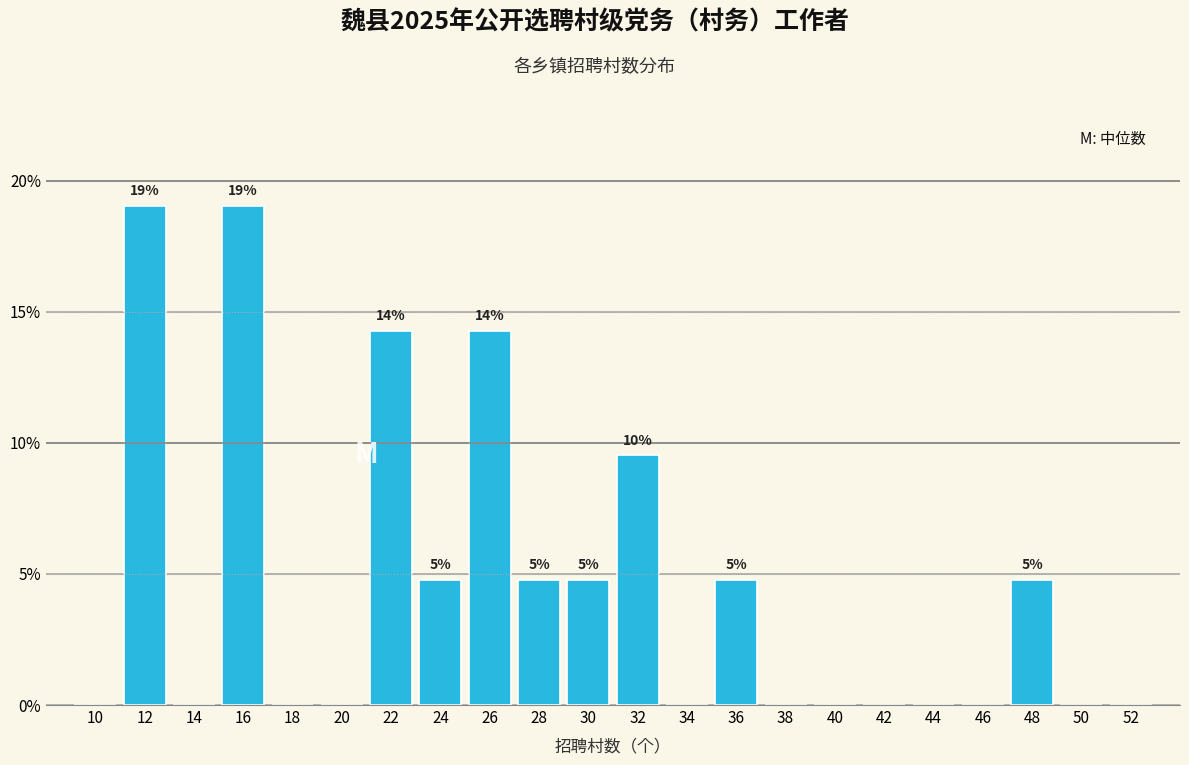

Reading left to right, extract all data points from this chart.

10=0.0	12=19.0	14=0.0	16=19.0	18=0.0	20=0.0	22=14.3	24=4.8	26=14.3	28=4.8	30=4.8	32=9.5	34=0.0	36=4.8	38=0.0	40=0.0	42=0.0	44=0.0	46=0.0	48=4.8	50=0.0	52=0.0